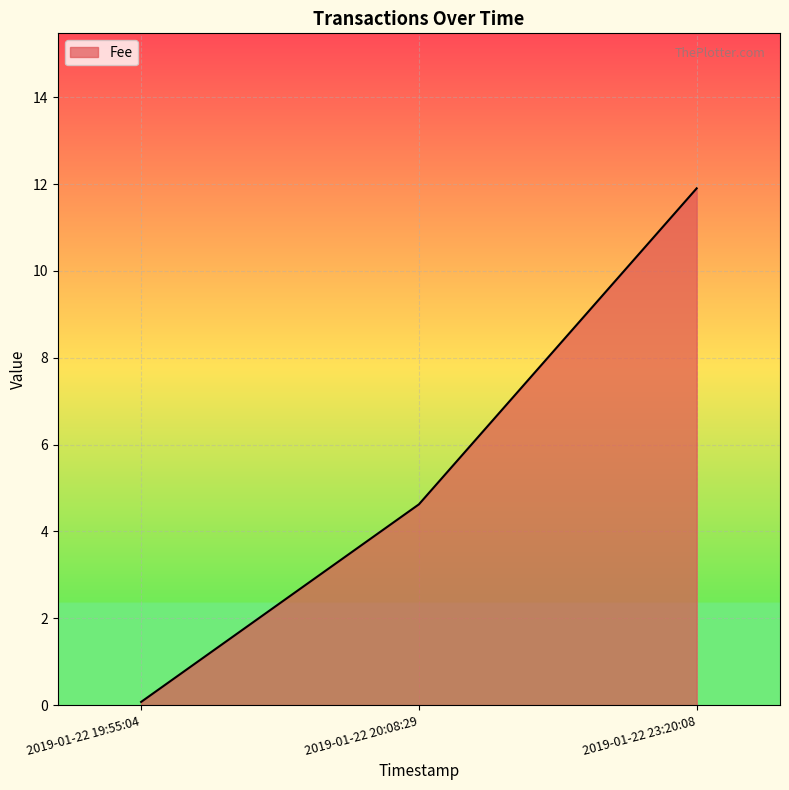

What is the minimum value shown in the chart?

0.1